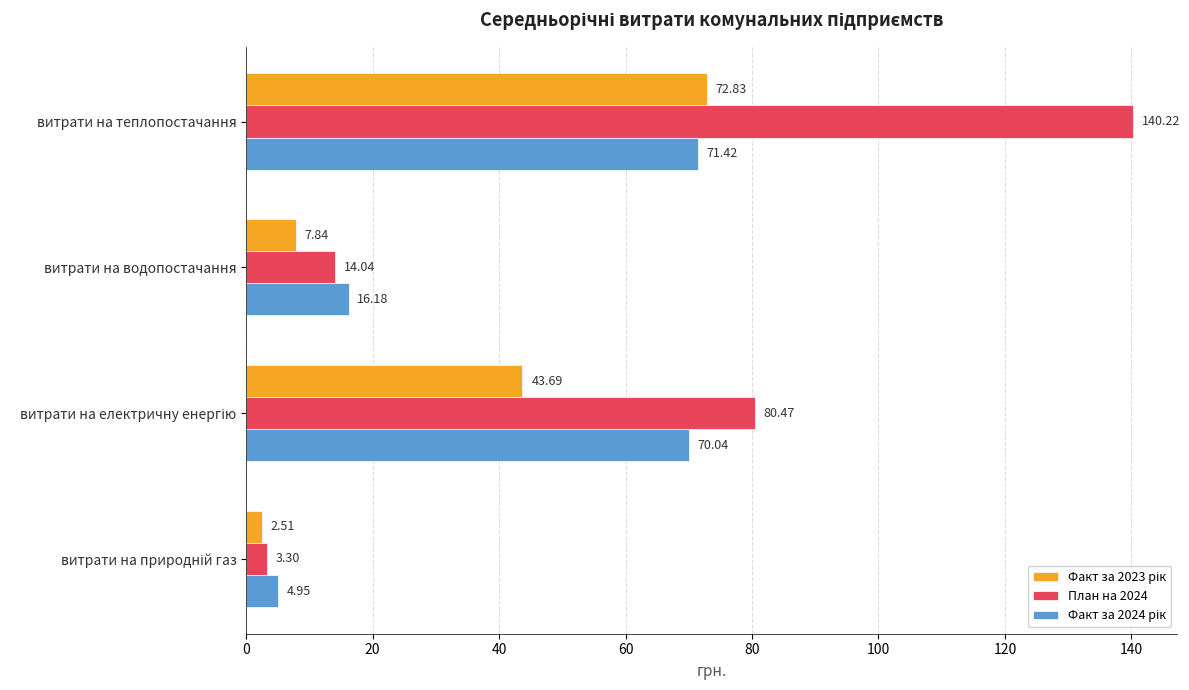

At how many categories does at least one series exceed 52?

2